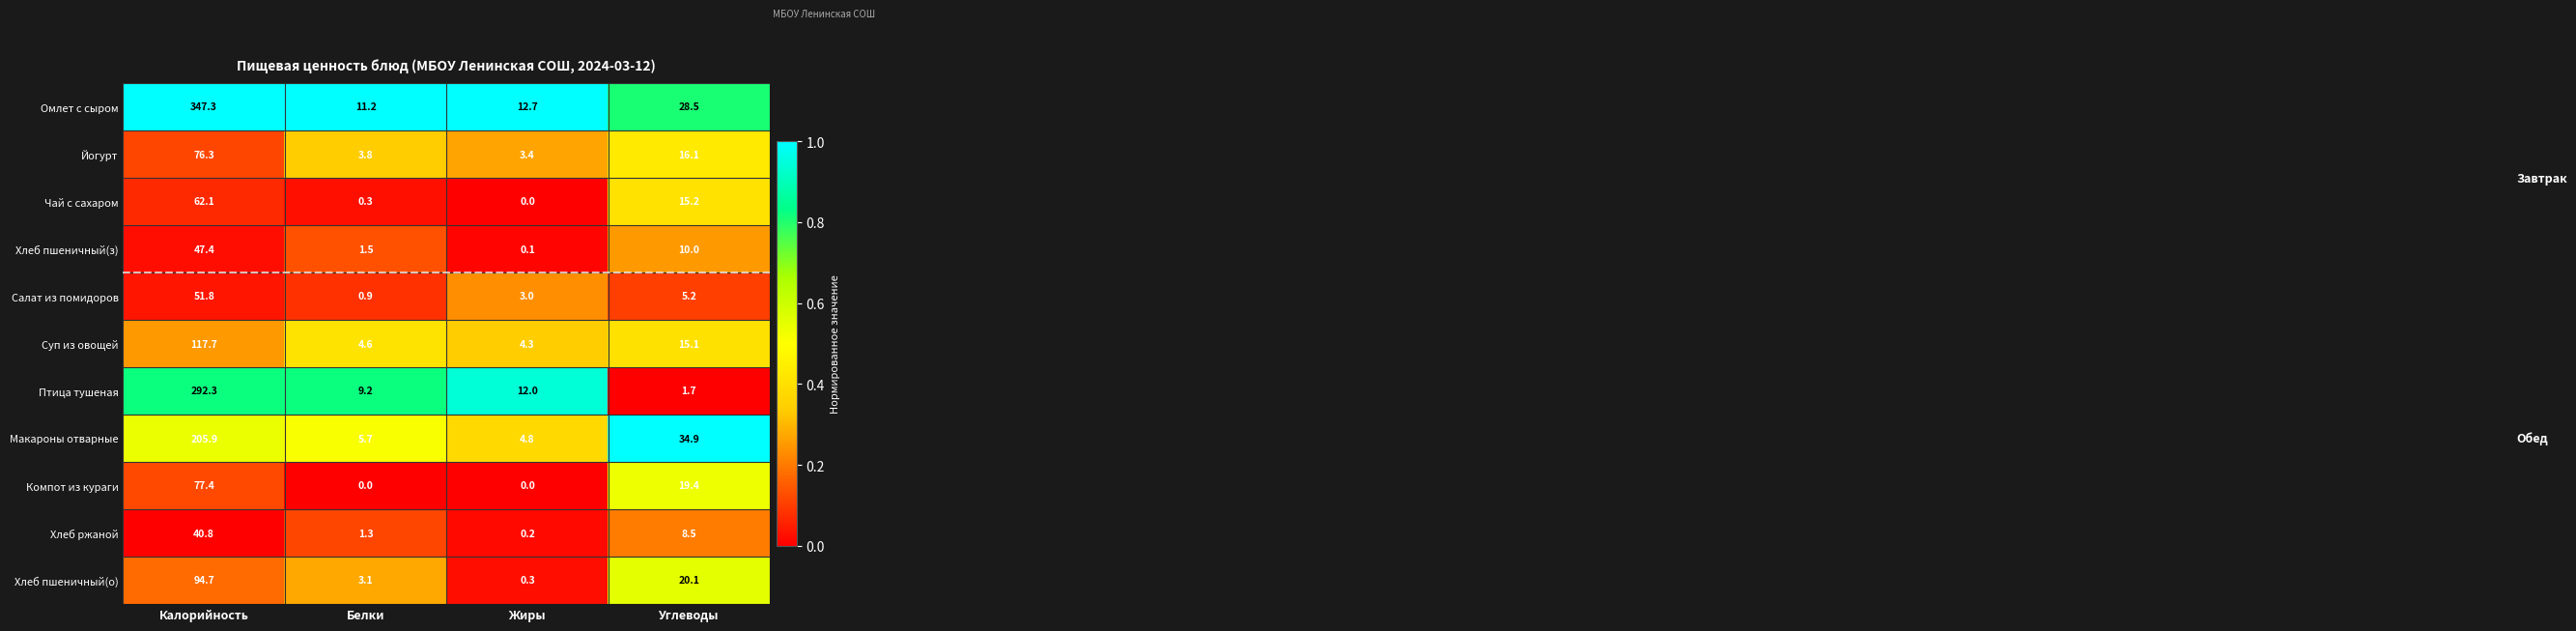

Which series has the largest total across all categories?

Омлет с сыром